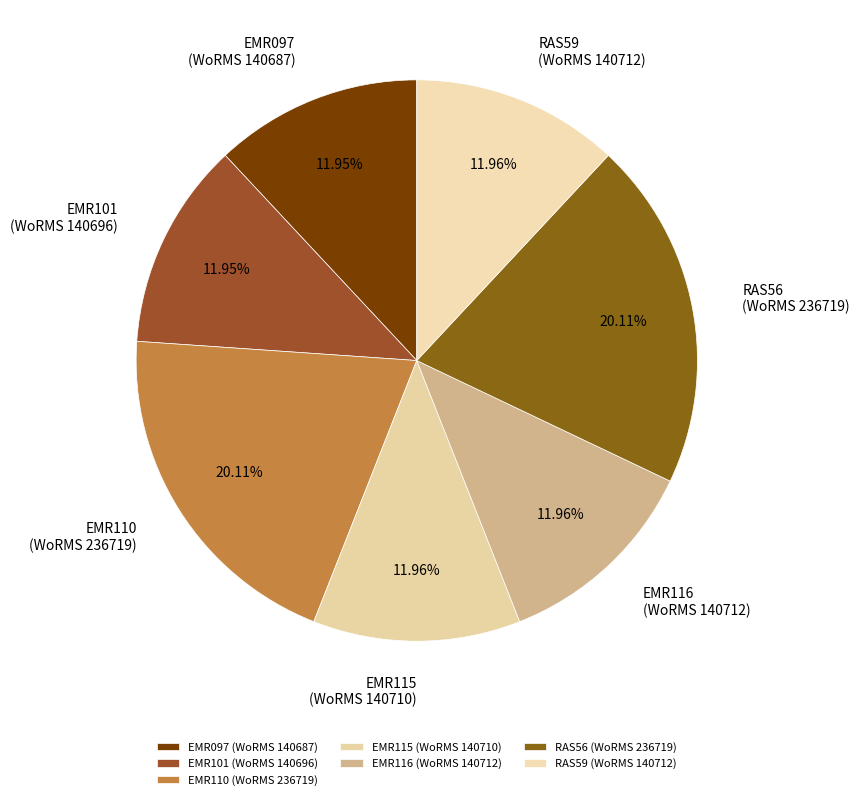

How many segments does this pie chart have?

7